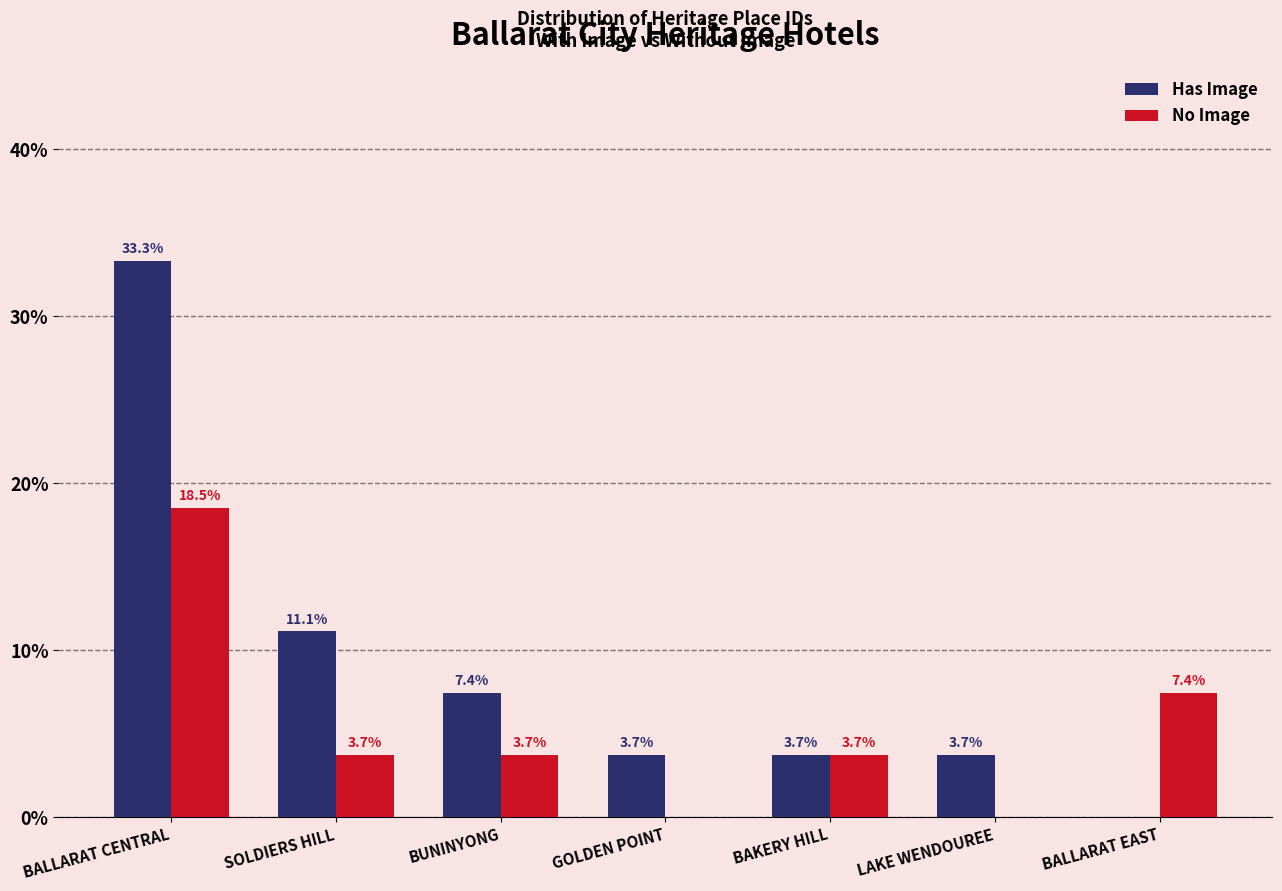

True or false: No Image has a value of 11.8 at BALLARAT EAST.

False